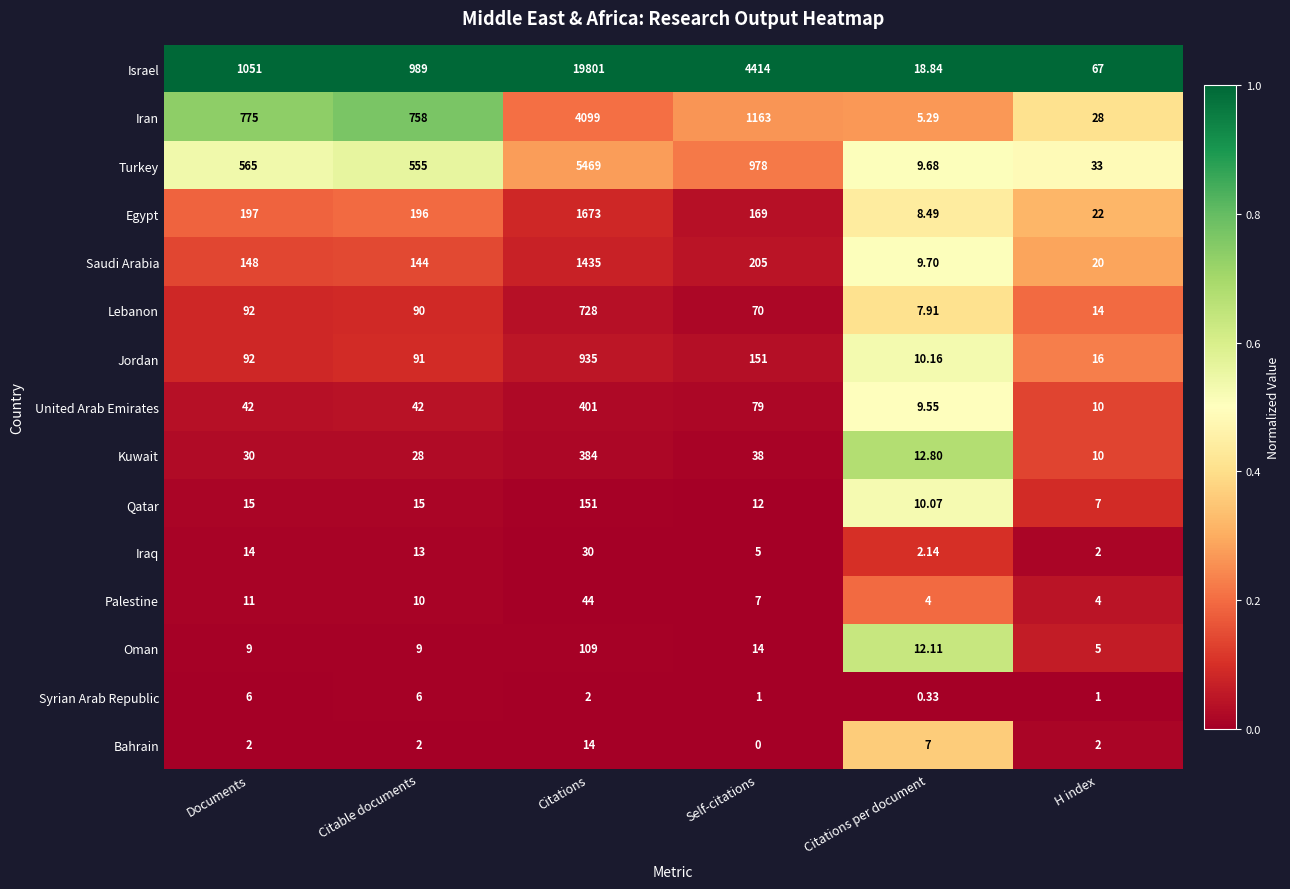

Which series changed the most between Documents and Self-citations?

Israel